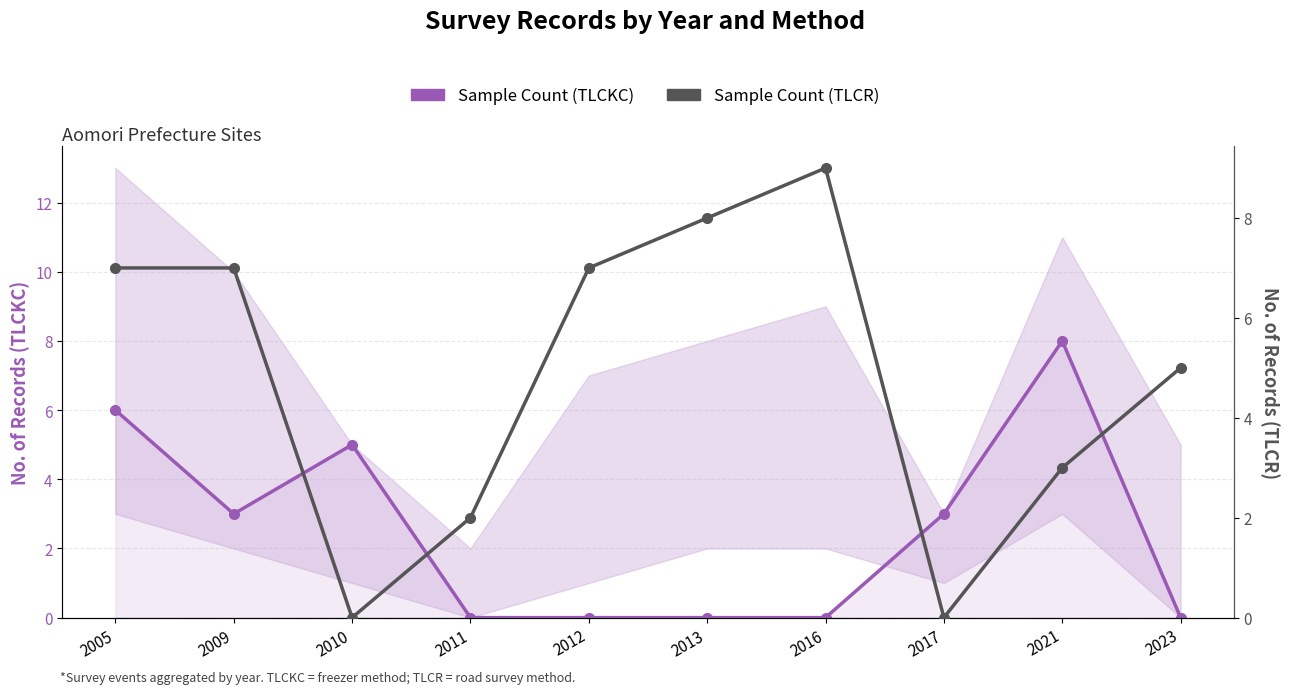

Rank the categories by Sample Count (TLCR) value from lowest to highest.

2010, 2017, 2011, 2021, 2023, 2005, 2009, 2012, 2013, 2016